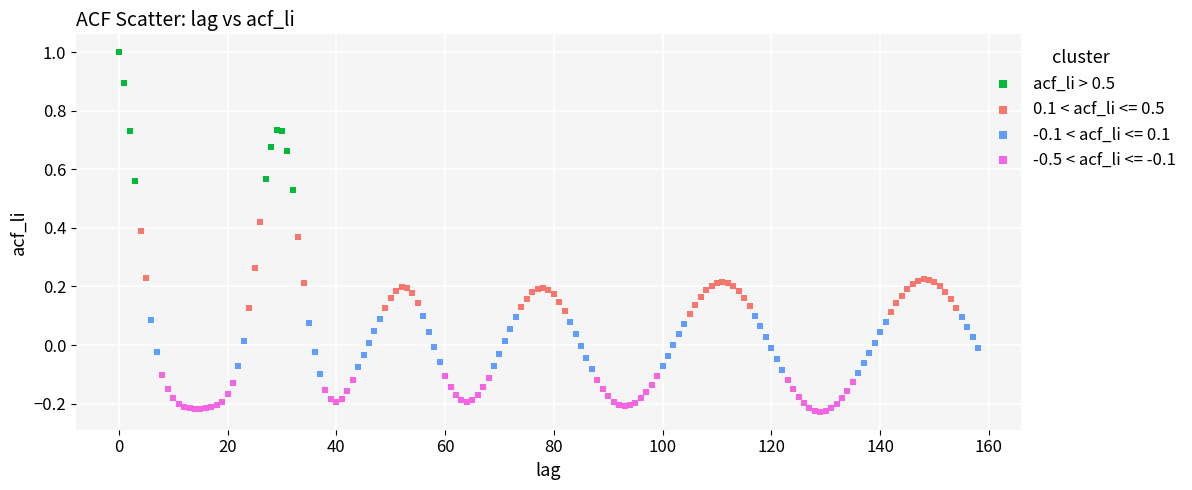

Which series has the largest Y range (max minus min)?

acf_li > 0.5